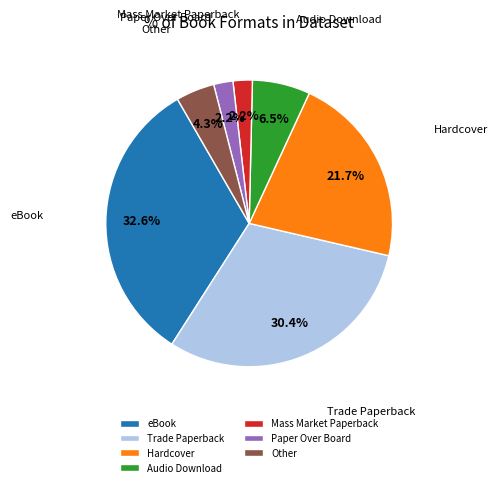

What portion of the pie excludes Hardcover?

78.3%